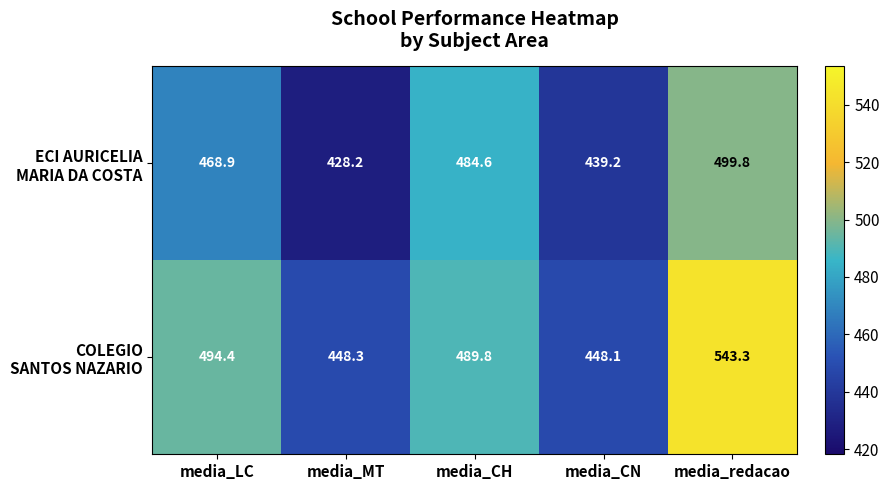

Which category has the highest value across all series?

media_redacao